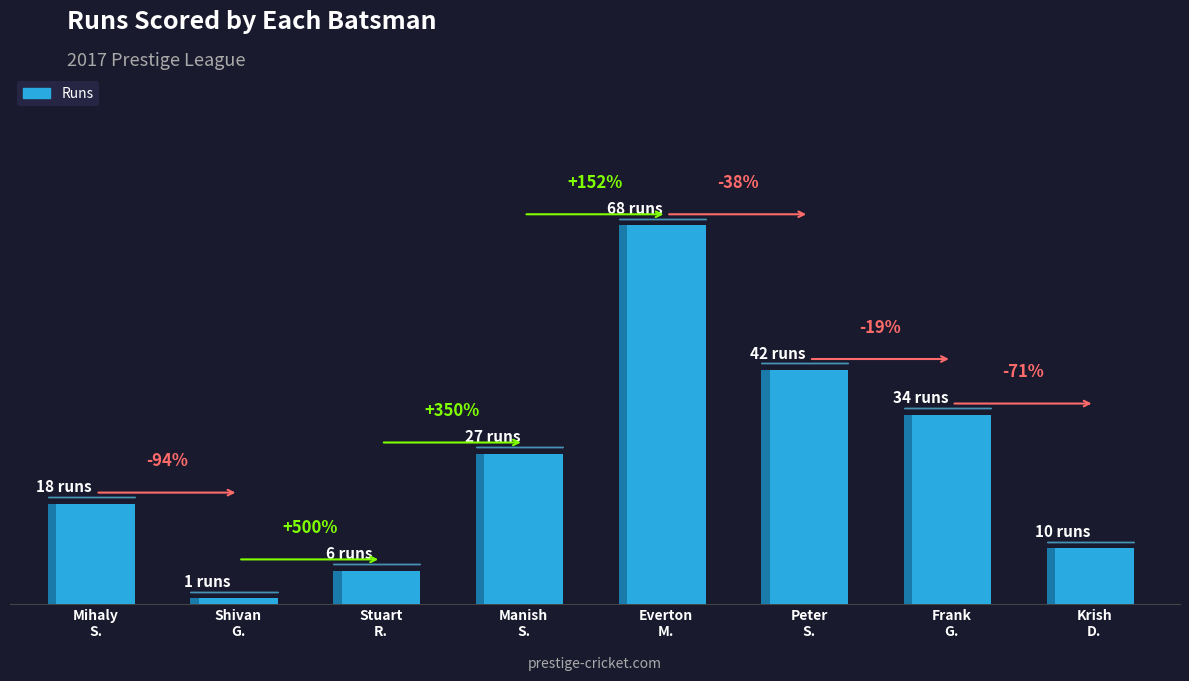

Is it true that the value at Stuart
R. is 6?

True